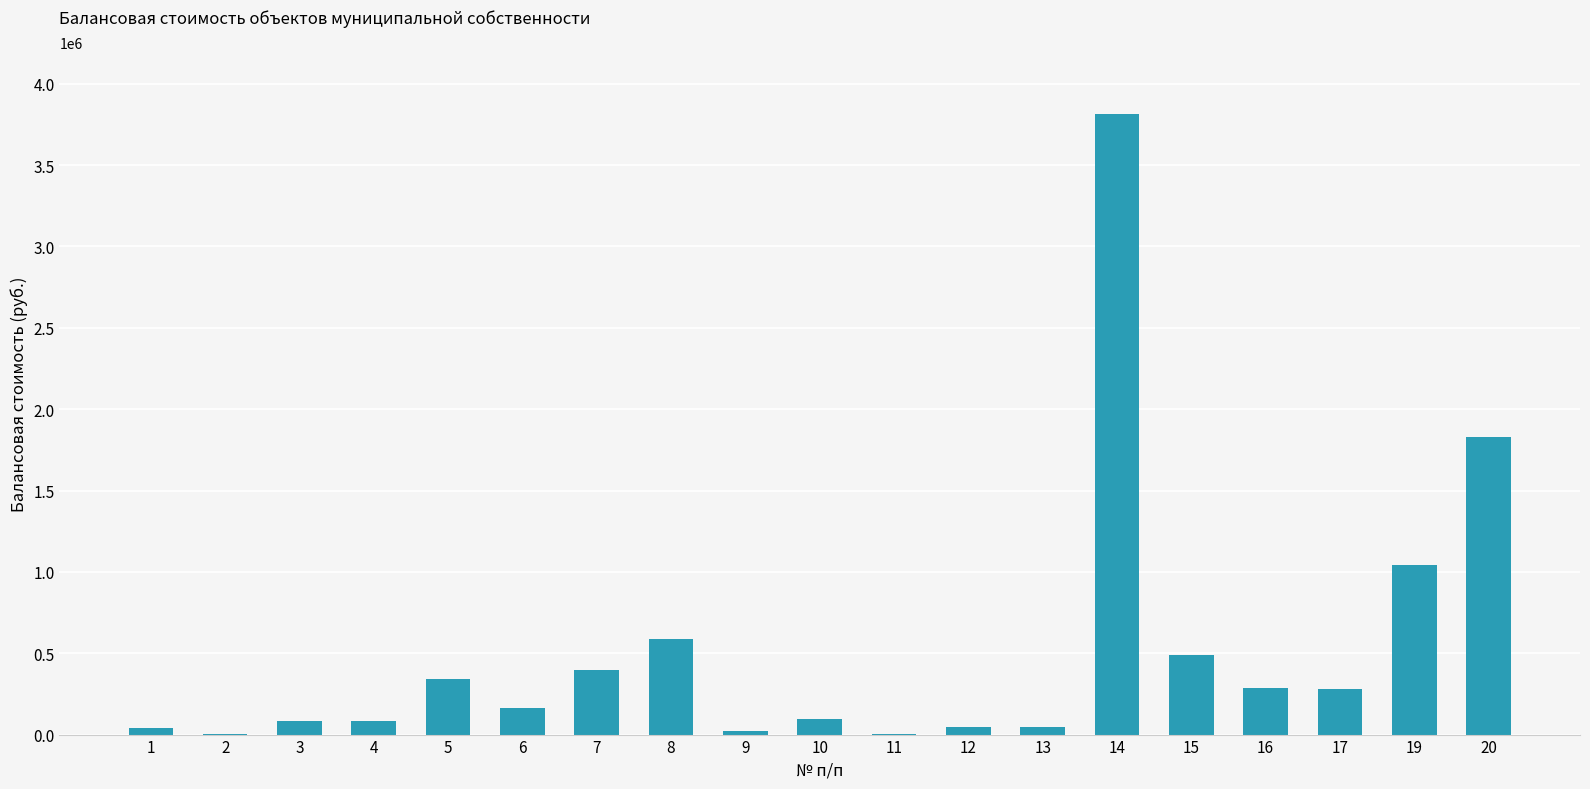

Approximately how many times larger is the value at 12 compared to 8?

0.1